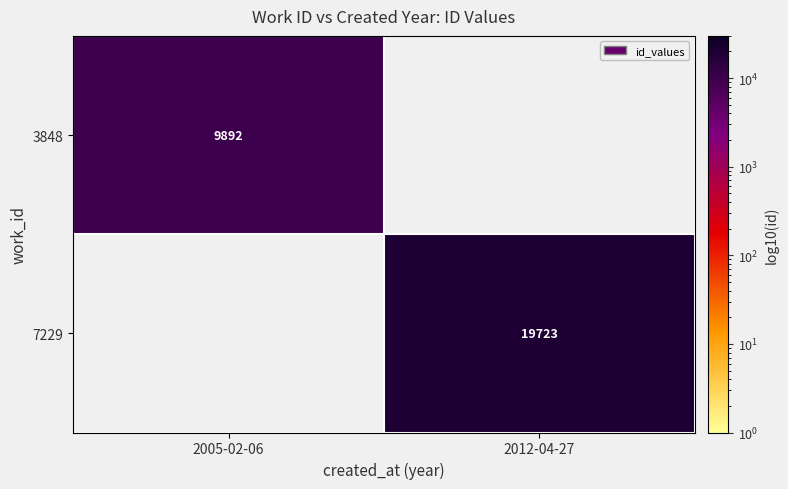

The value of 7229 at 2012-04-27 is 34962. True or false?

False